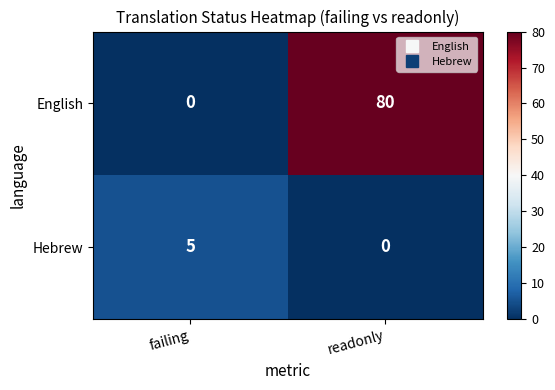

What is the sum of all Hebrew values?

5